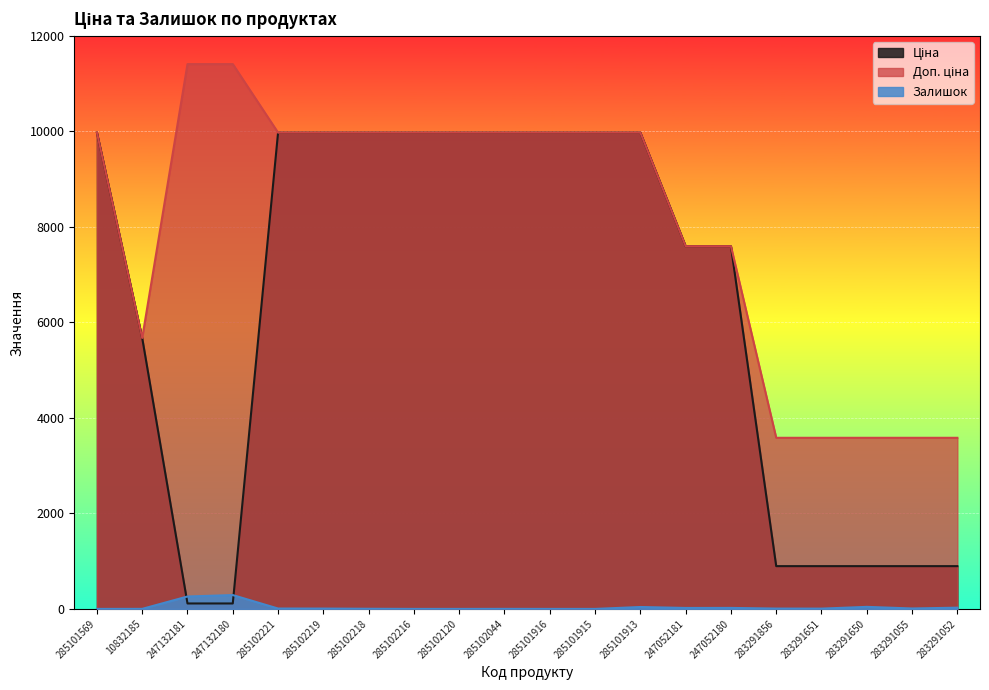

What is the value of the Залишок point at the 4th from the left?

290.0